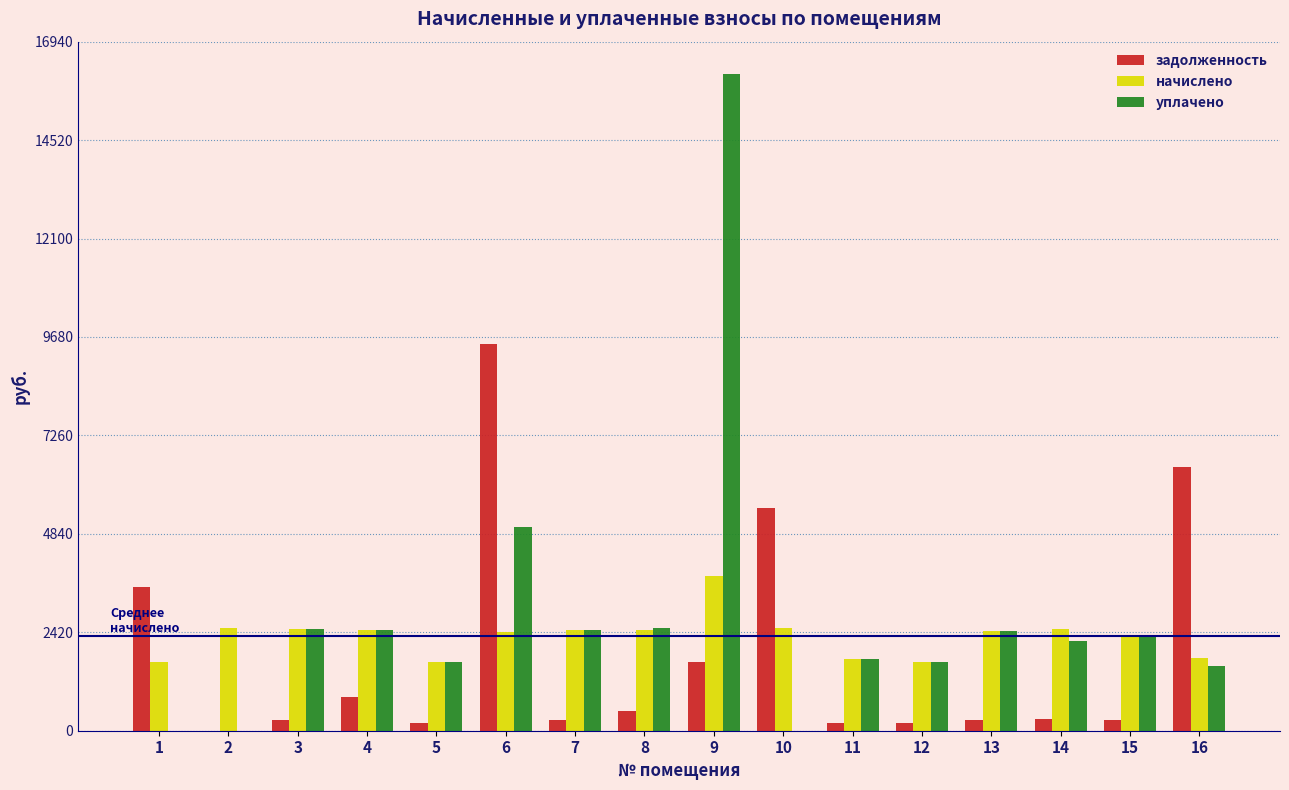

The value of уплачено at 15 is 2340.0. True or false?

True